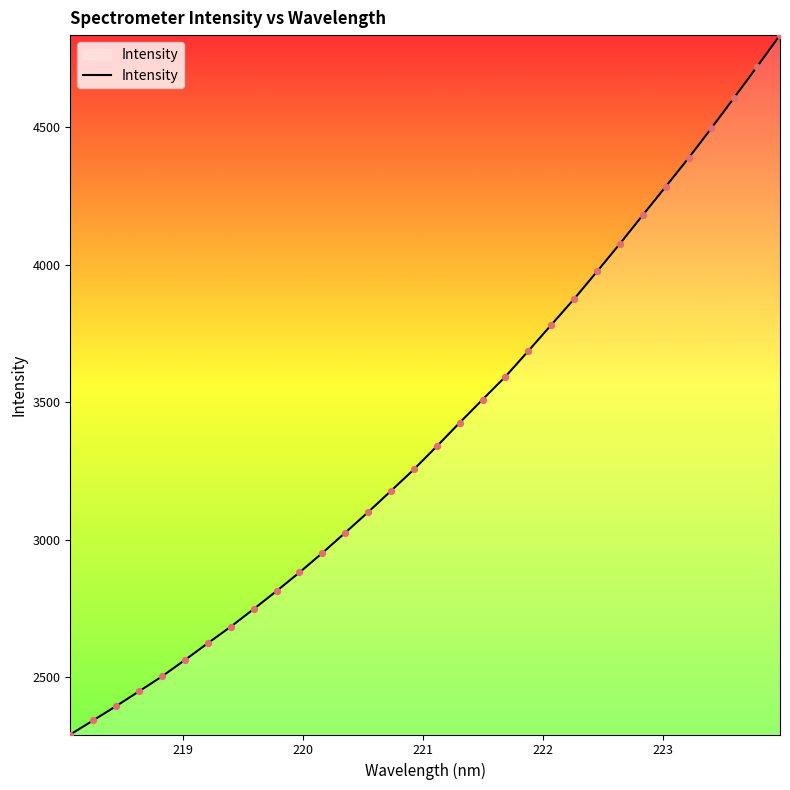

What is the smallest value displayed?

2291.6